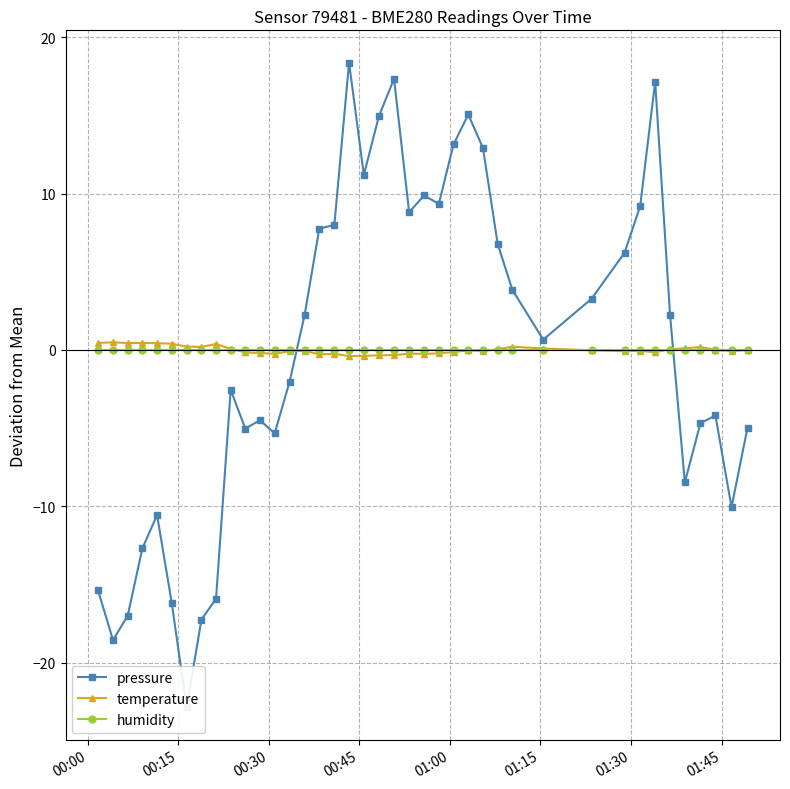

How many lines are shown in the chart?

3